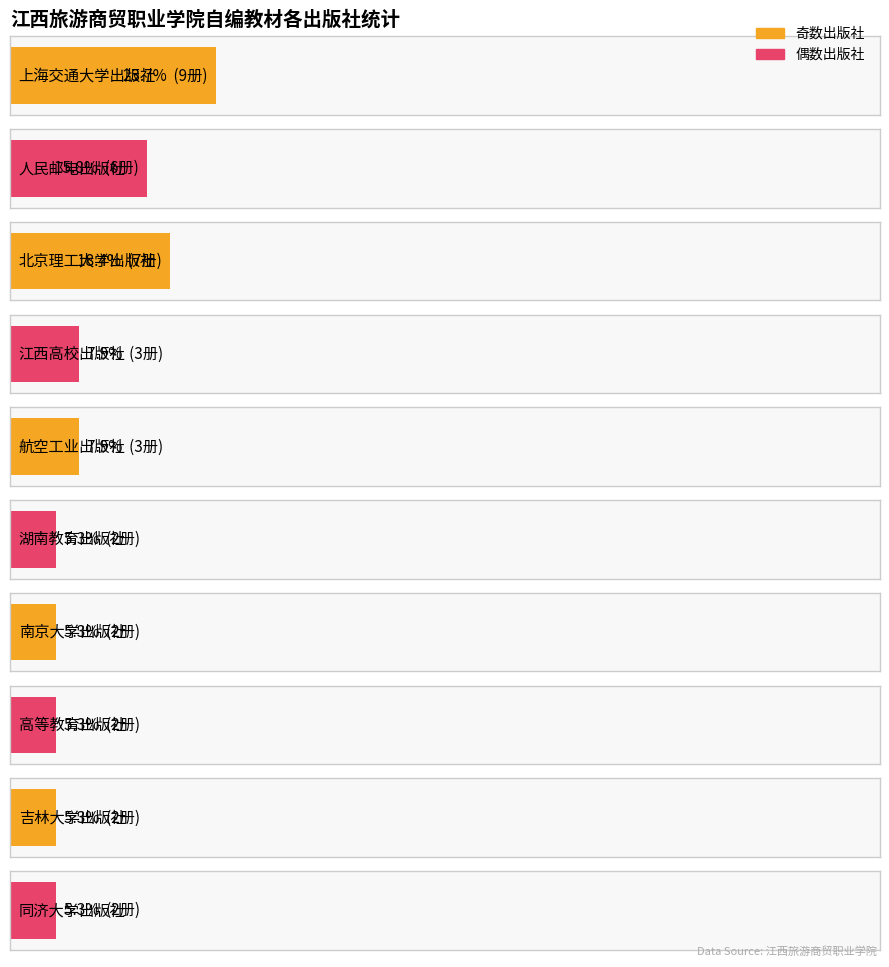

Approximately how many times larger is the value at 上海交通大学出版社 compared to 航空工业出版社?

3.0